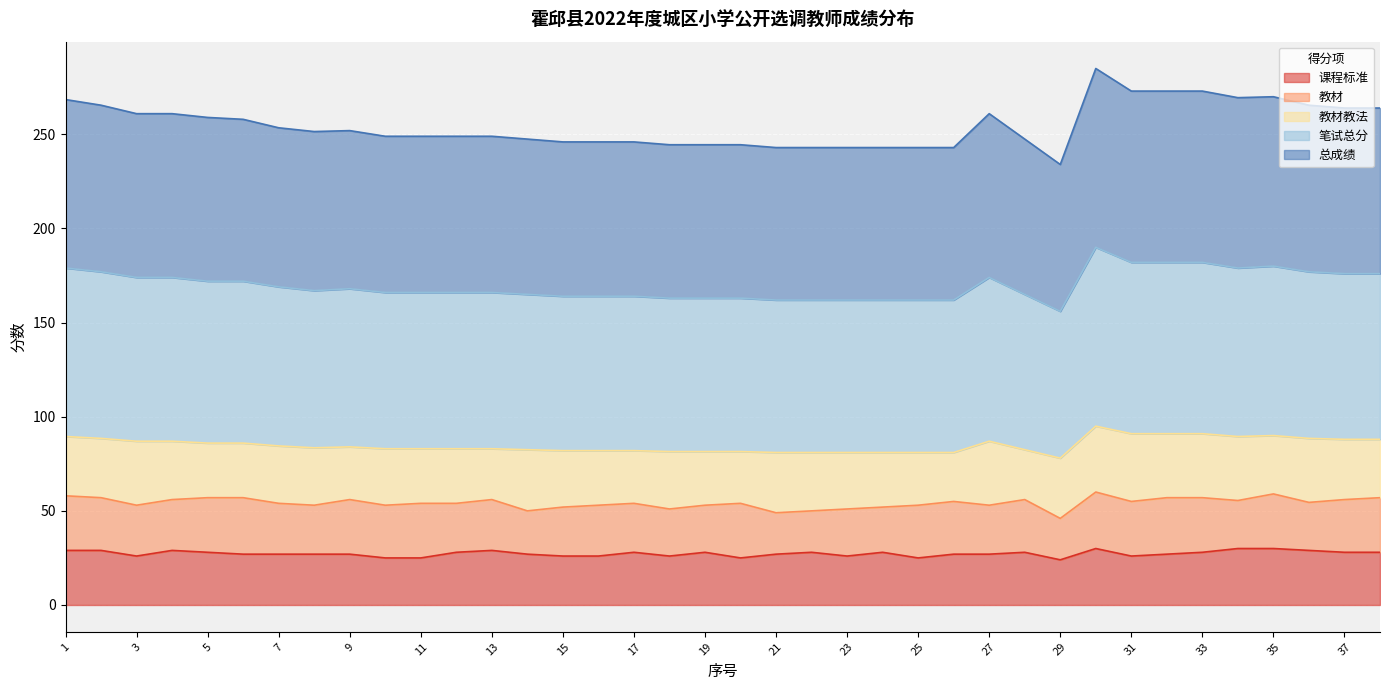

How many lines are shown in the chart?

5